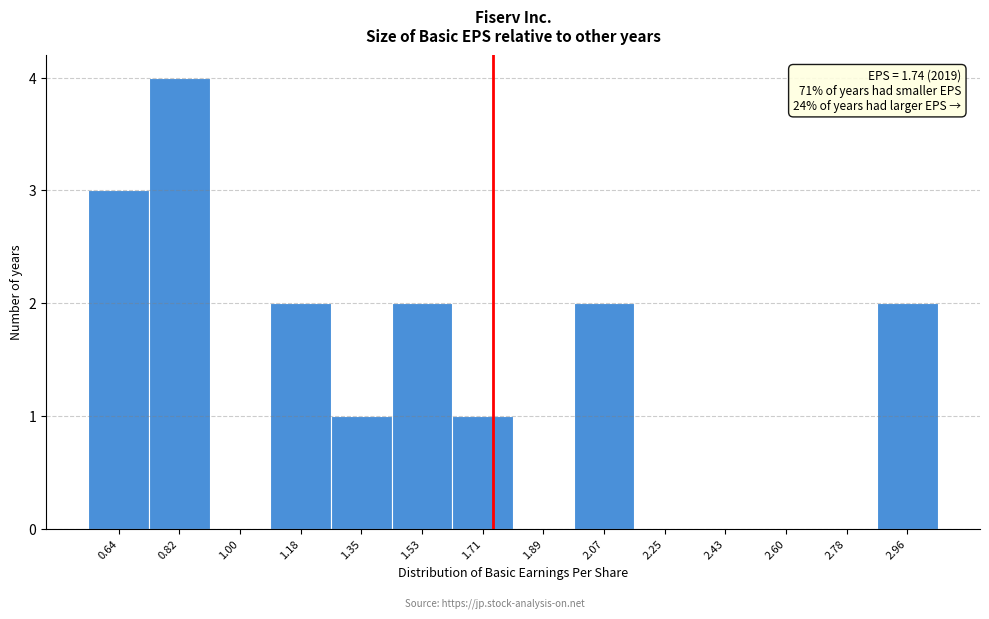

Which range on the x-axis has the tallest bar?

0.72 to 0.90